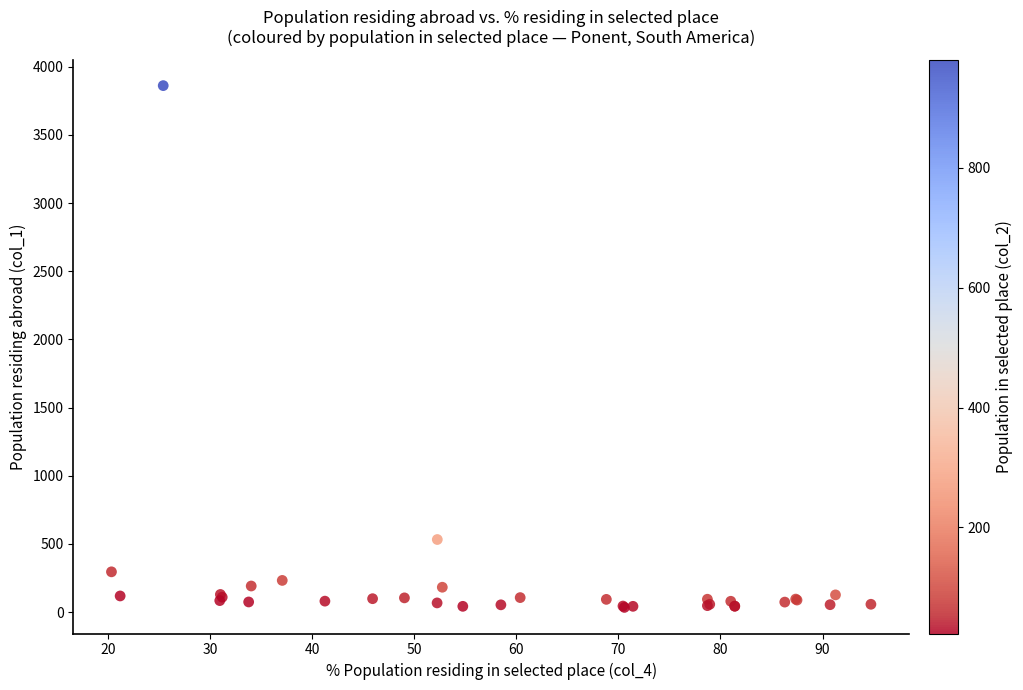

What Y value in the scatter plot is closest to 1947?

532